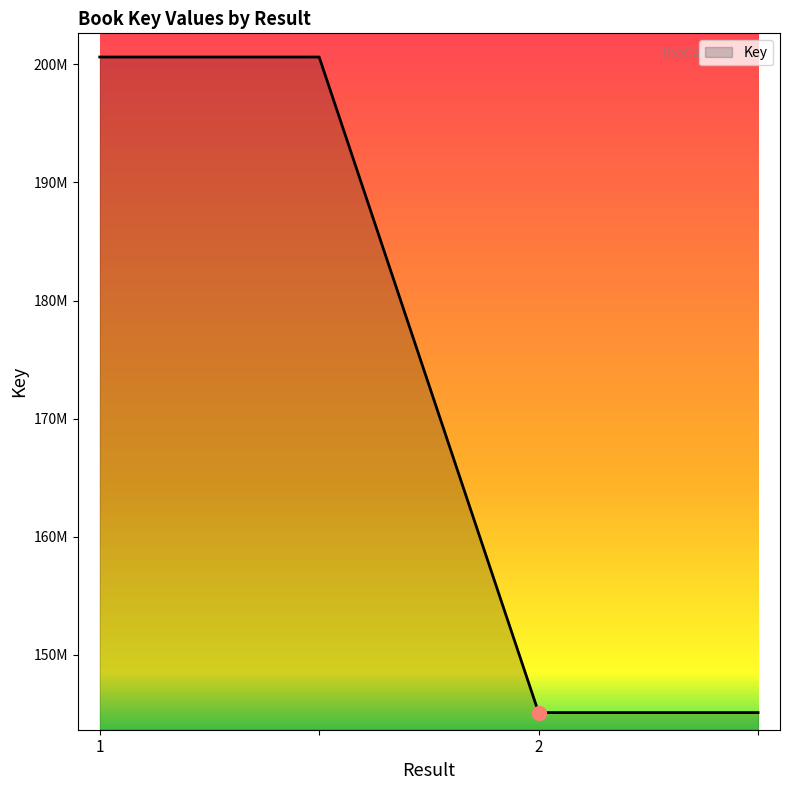

Is this an area chart (filled region under the line)?

Yes